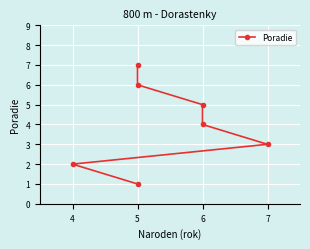

What is the greatest value displayed?

7